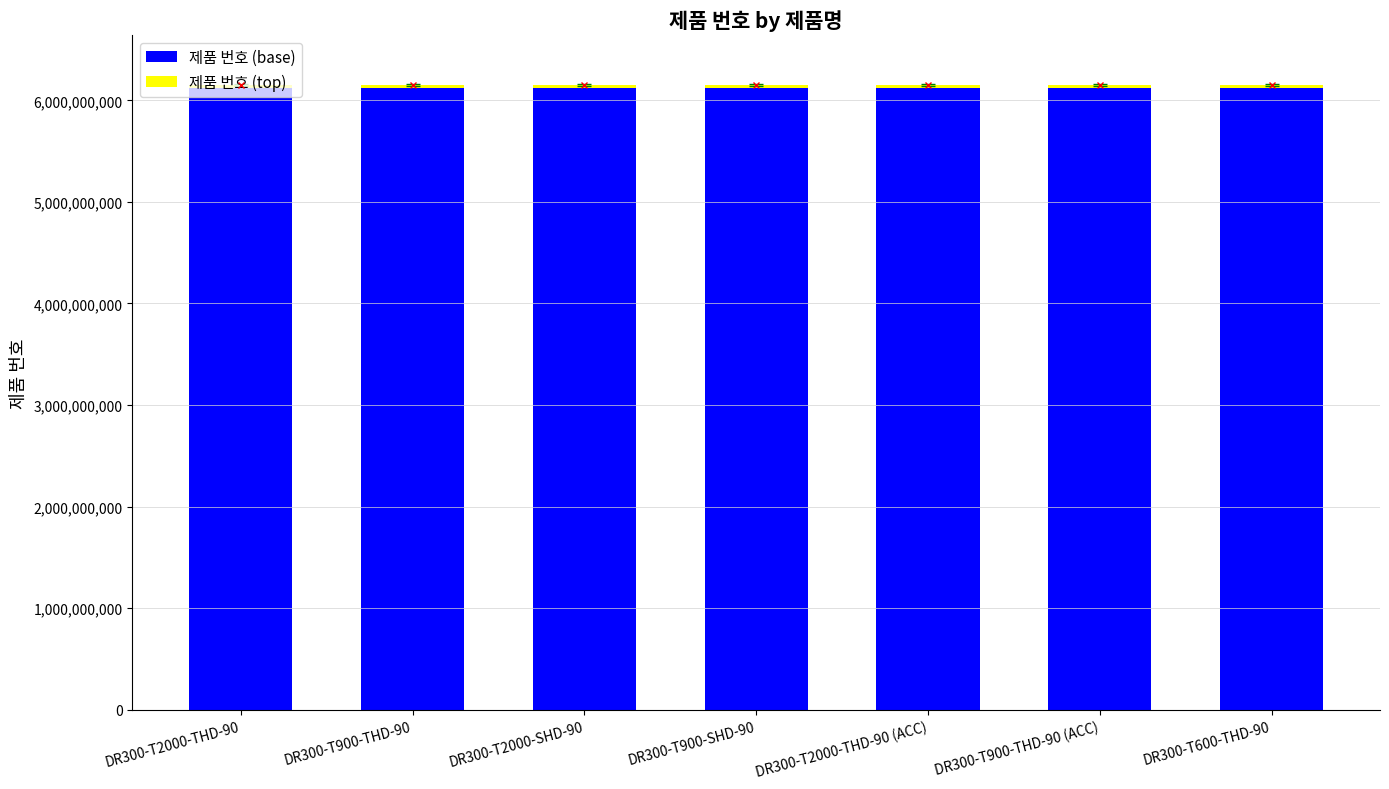

What is the spread (max minus min) of values at DR300-T2000-THD-90?

6090242825.7